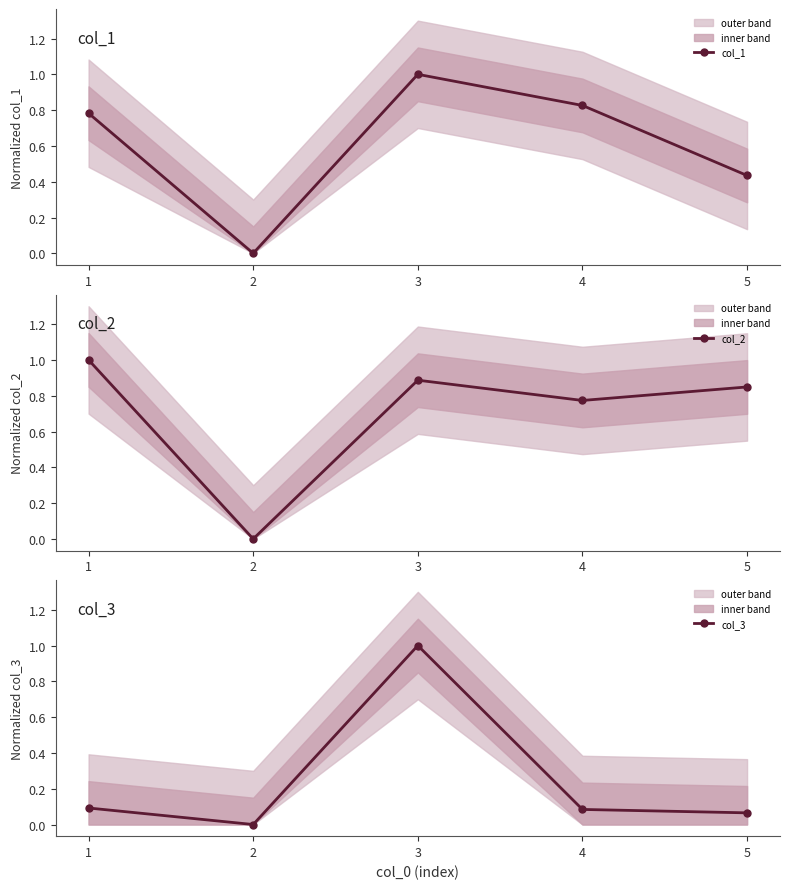

At which label does col_3 reach its minimum?

2